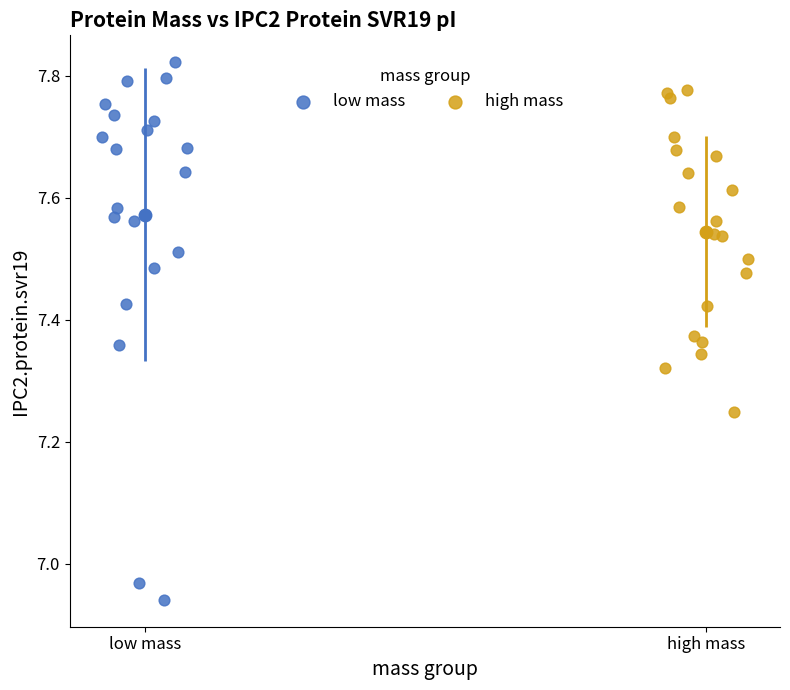

What are all the series names shown in the legend?

low mass, high mass